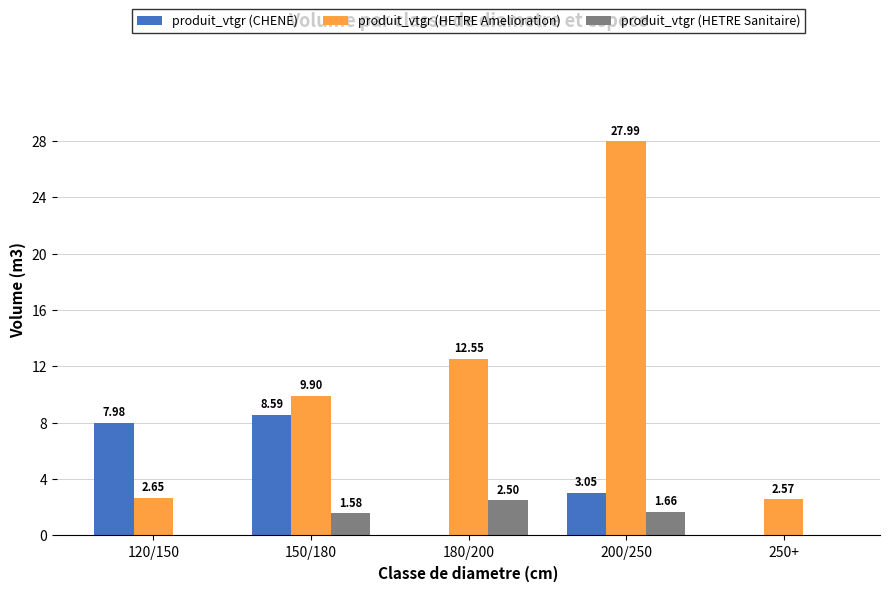

Which series changed the most between 120/150 and 250+?

produit_vtgr (CHENE)